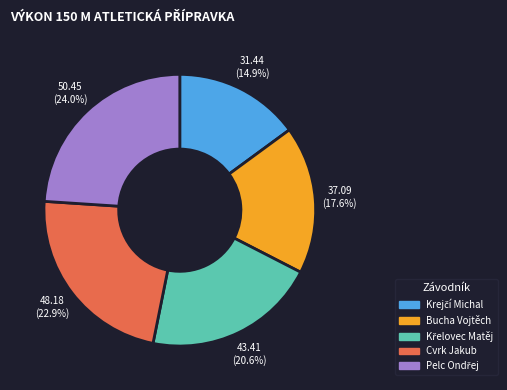

Count the number of slices in the pie.

5